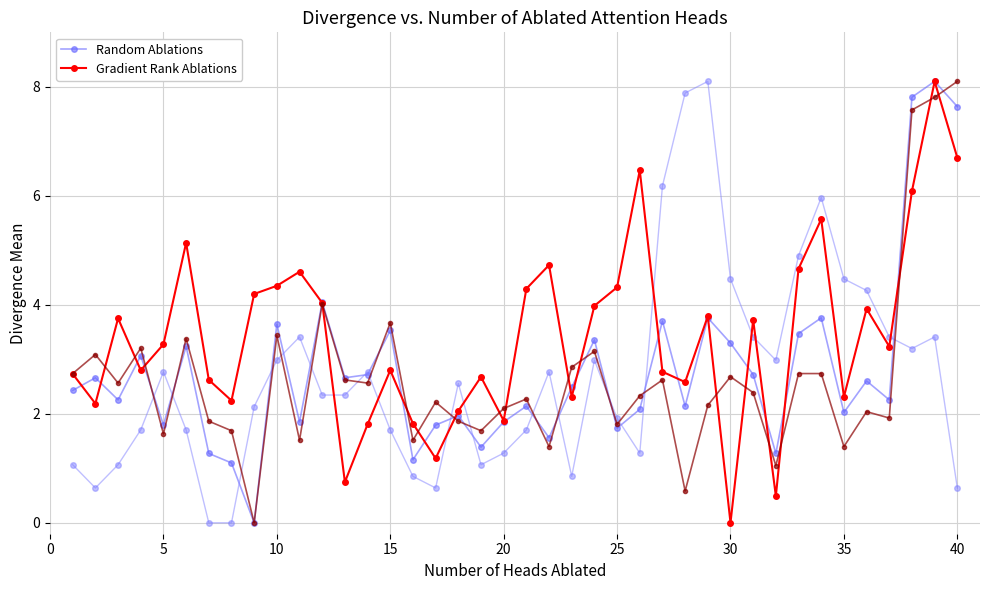

At which label does Gradient Rank Ablations reach its minimum?

30